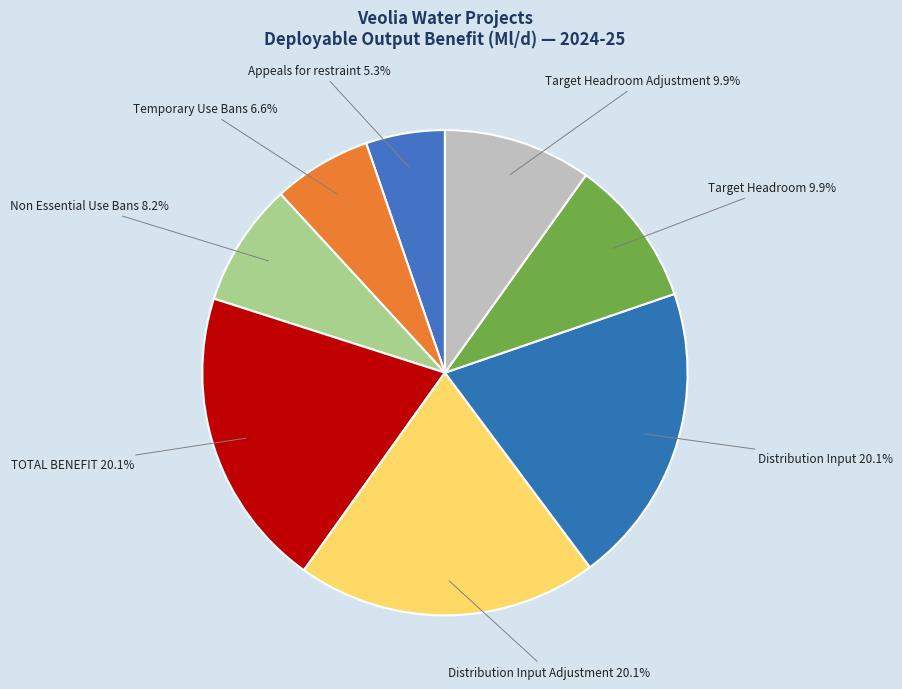

How many slices are in this pie chart?

8